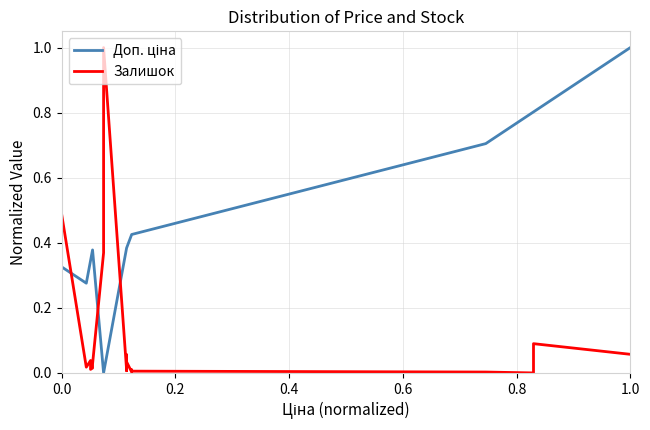

Is it true that Залишок equals 0.0 at 11?

False